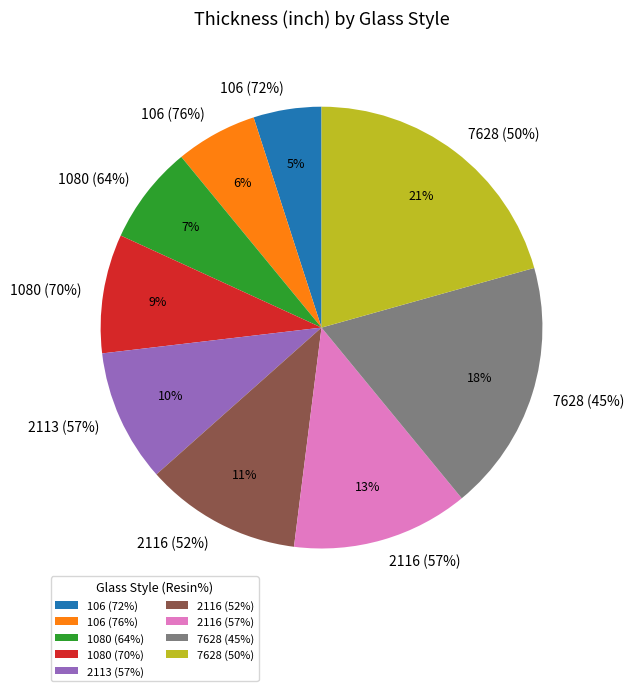

What percentage is NOT represented by 1080 (70%)?

91.3%